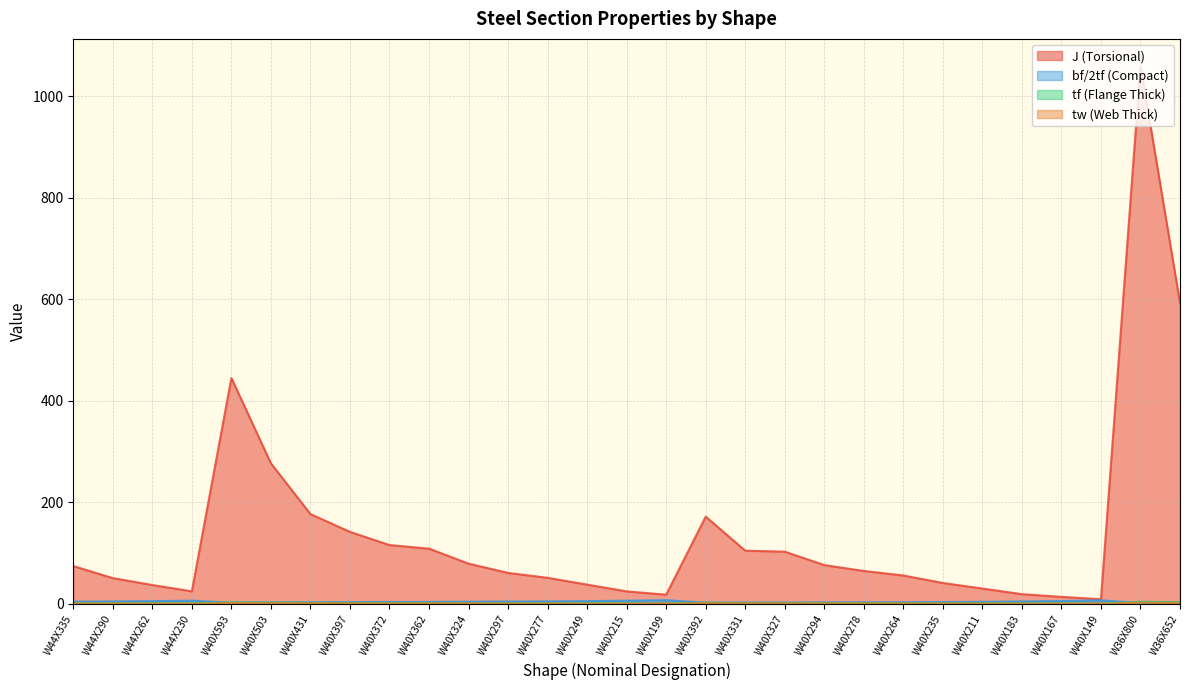

True or false: tw (Web Thick) and tf (Flange Thick) intersect in this chart.

False